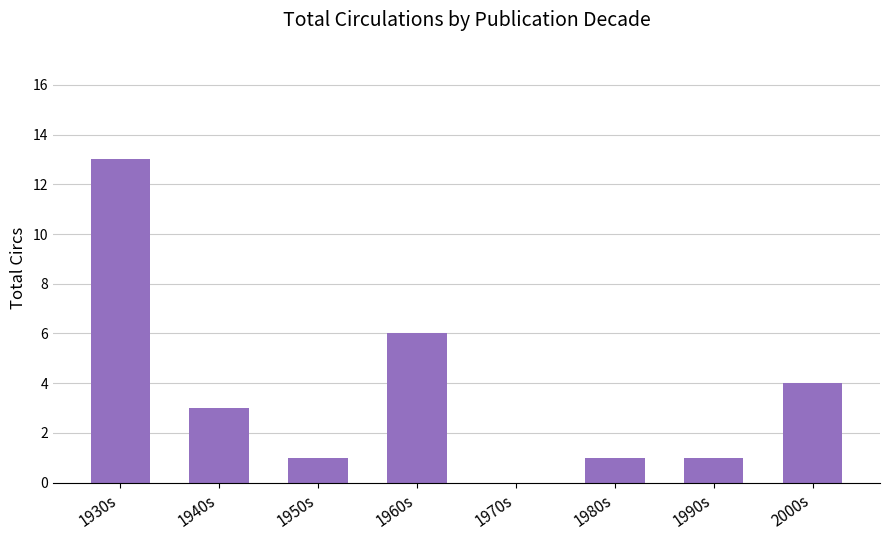

What is the maximum value shown in the chart?

13